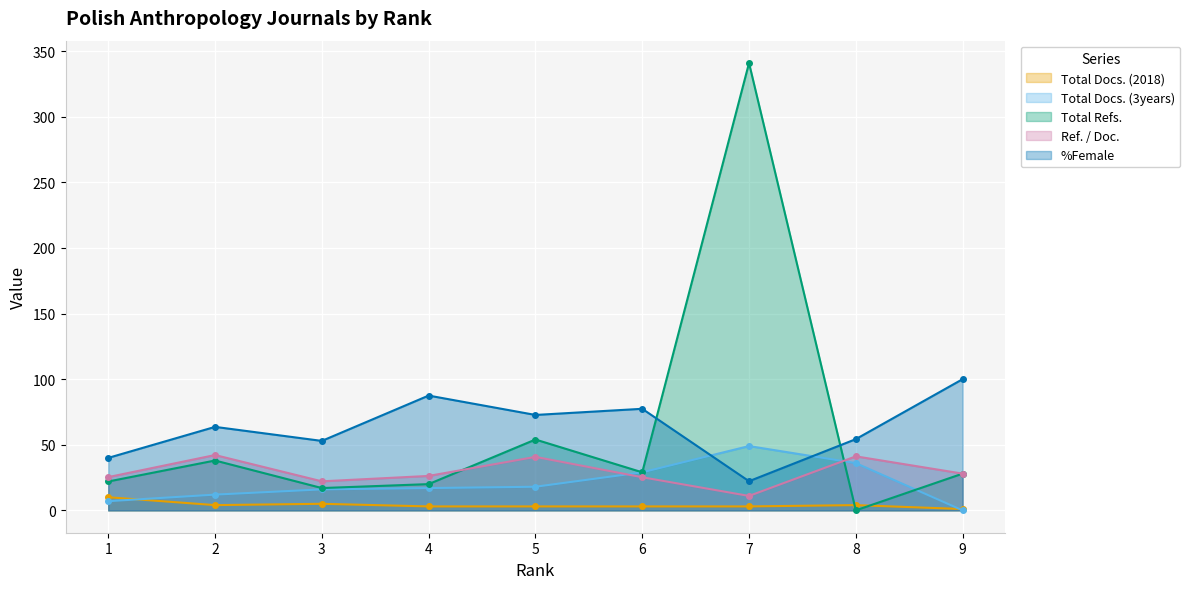

Is it true that %Female equals 91.2 at 3?

False